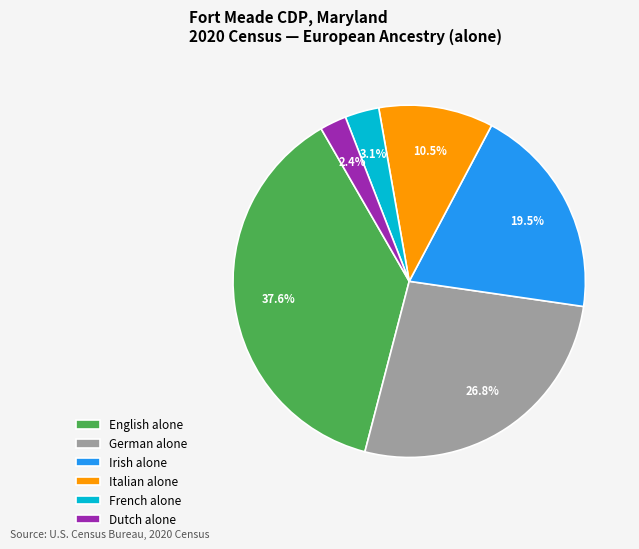

Rank the categories by value from lowest to highest.

Dutch alone, French alone, Italian alone, Irish alone, German alone, English alone